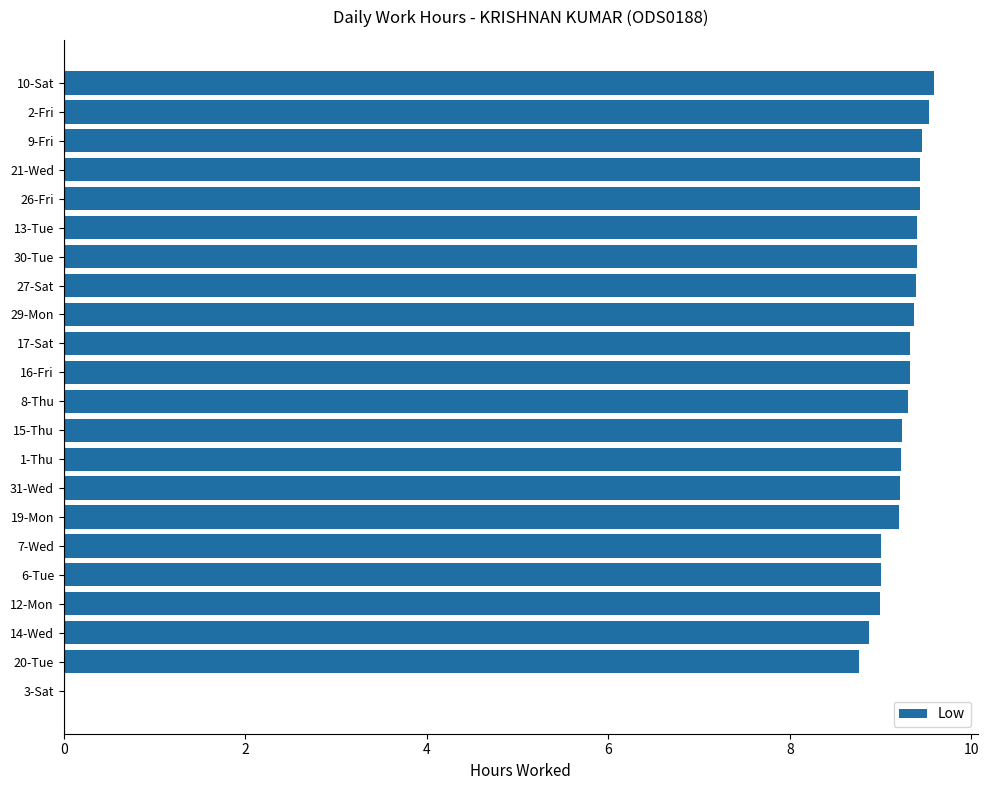

What is the sum of the values at 20-Tue and 3-Sat?

8.8